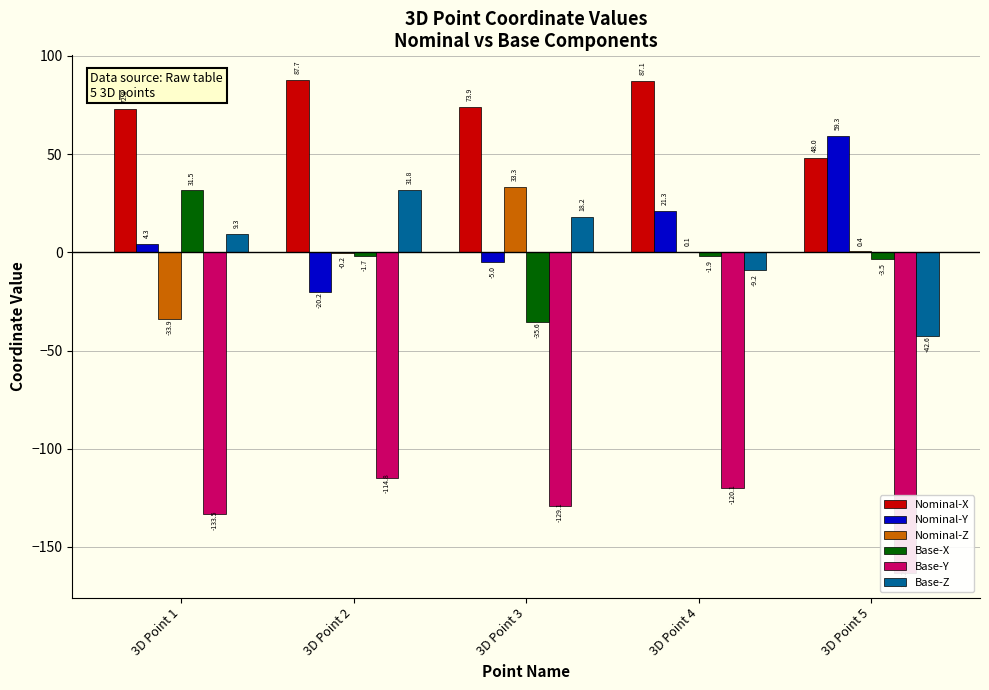

Which series has the largest range (max minus min)?

Nominal-Y